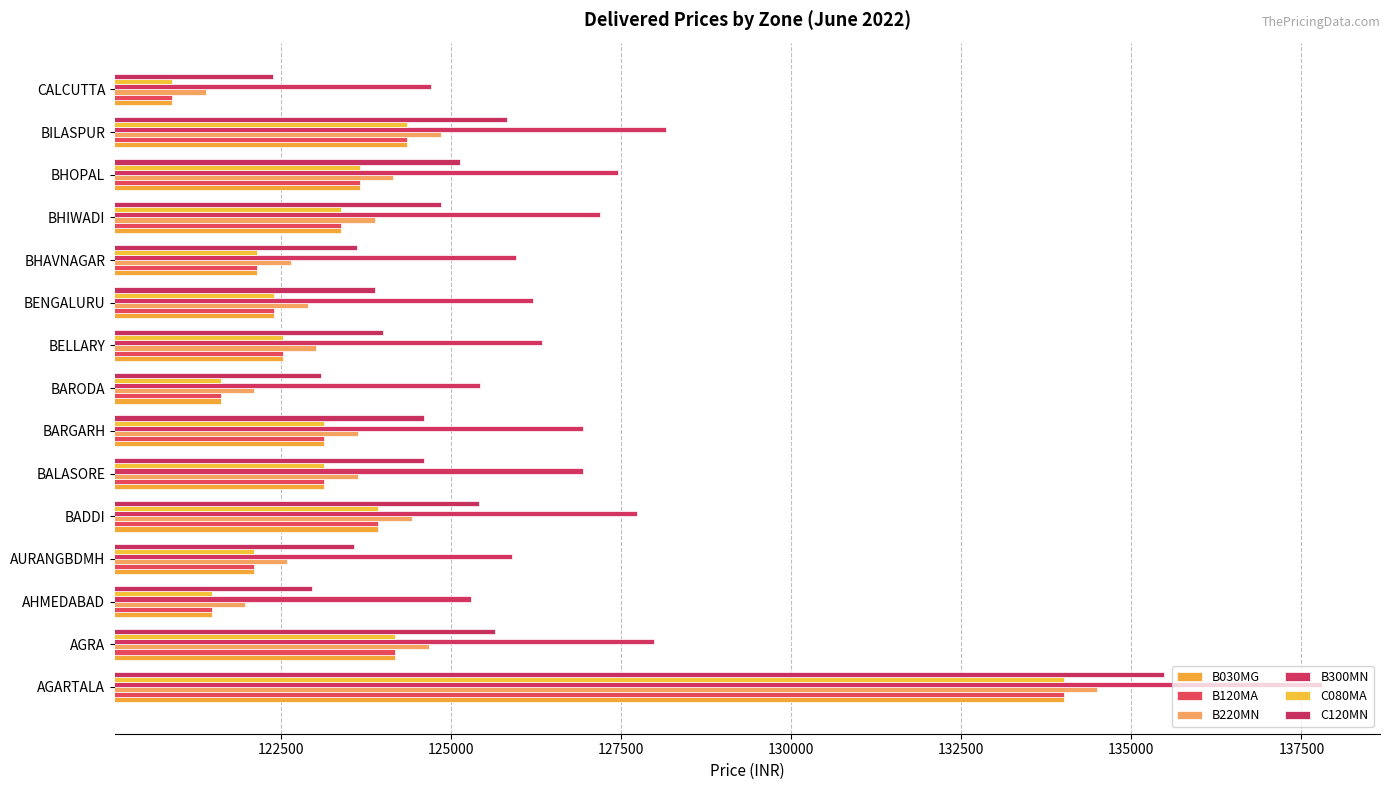

How many data points in C080MA are less than 123140?

7